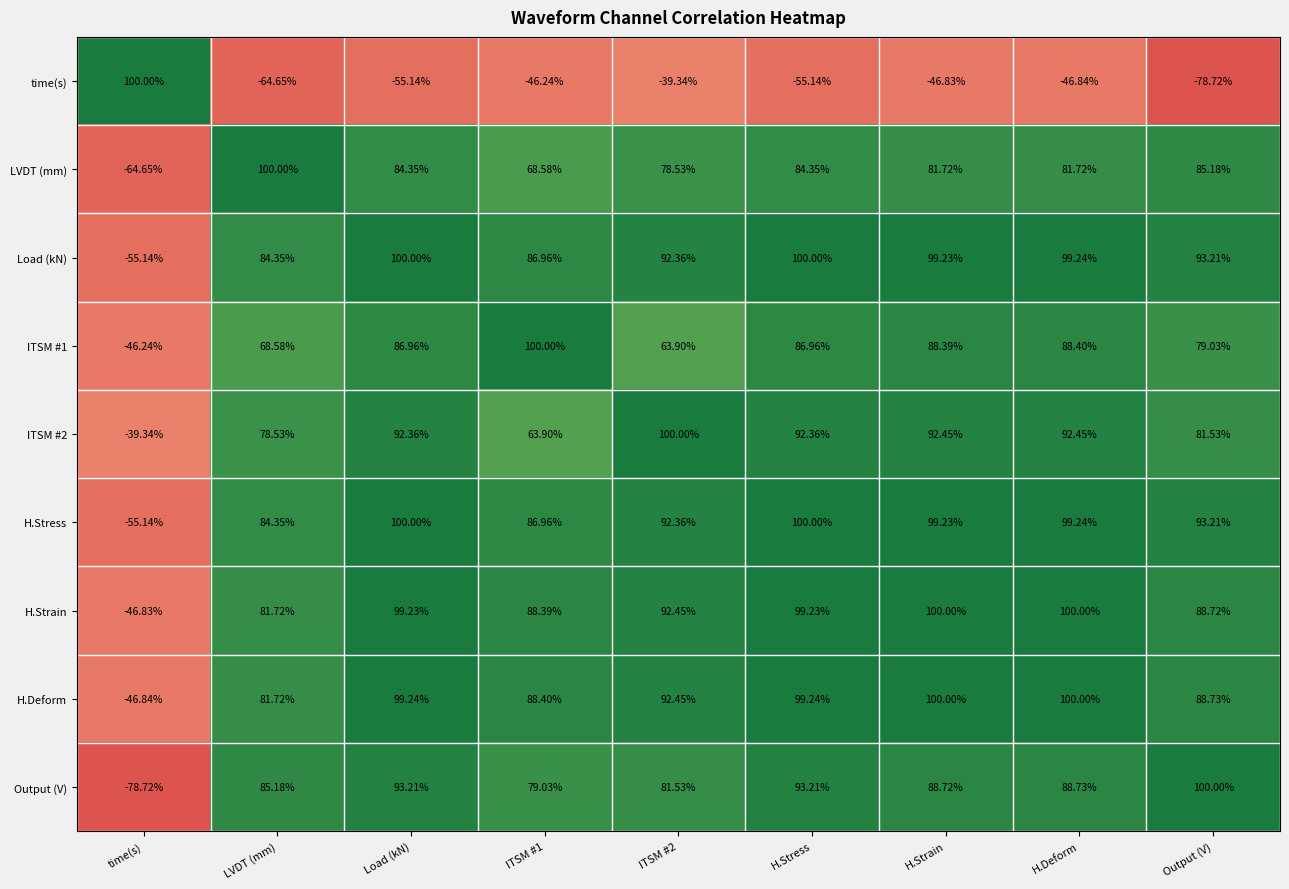

At which label does H.Deform reach its minimum?

time(s)